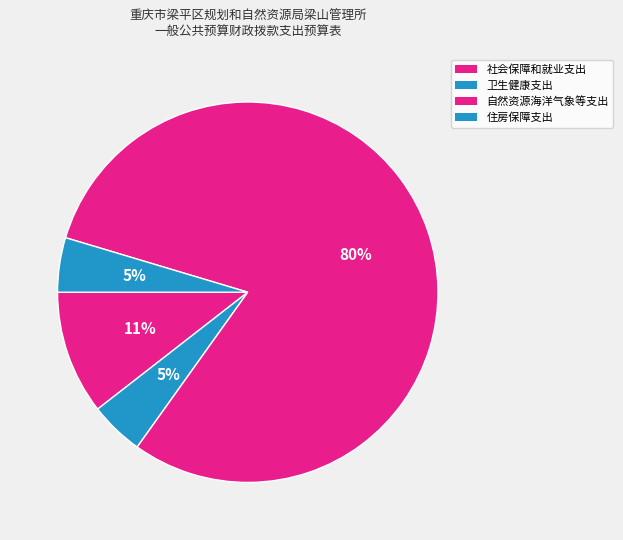

Count the number of slices in the pie.

4